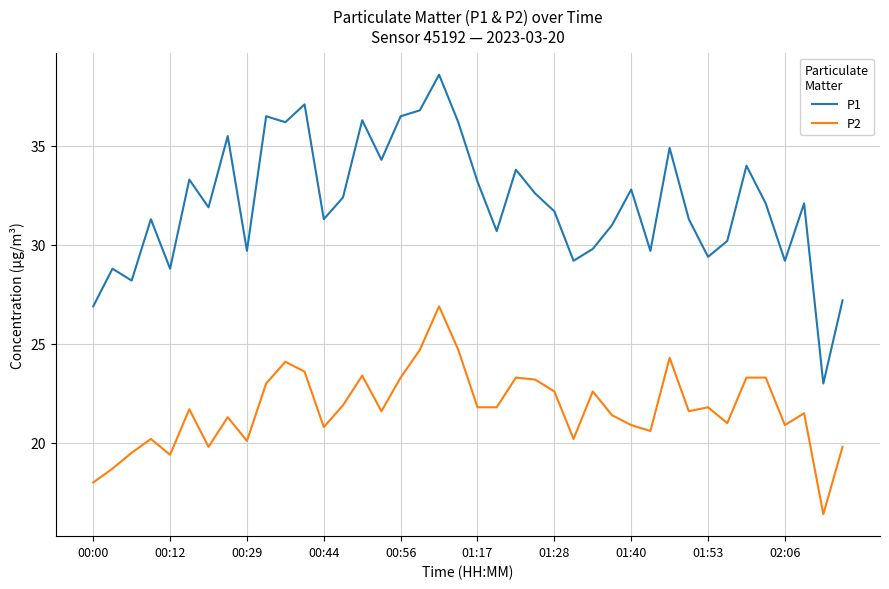

What is the minimum value for P1?

23.0